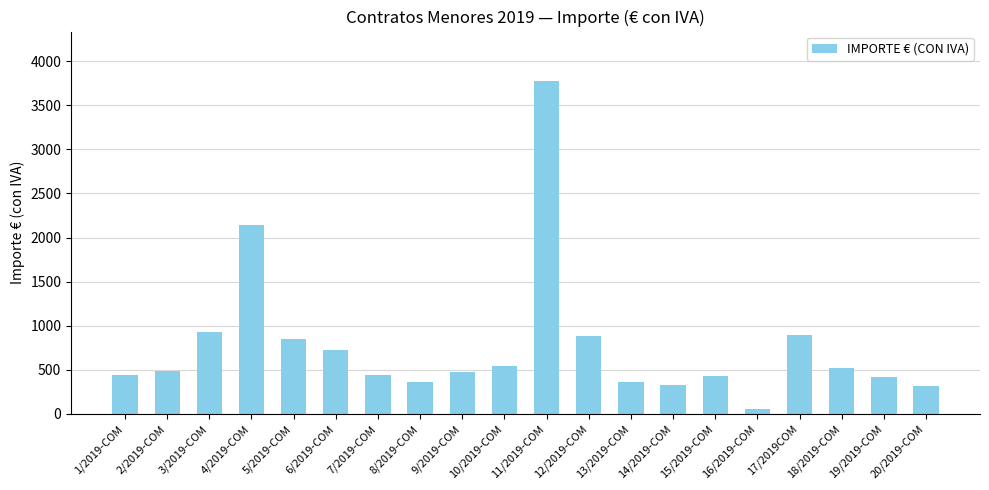

What is the difference between the maximum and minimum values?

3719.6